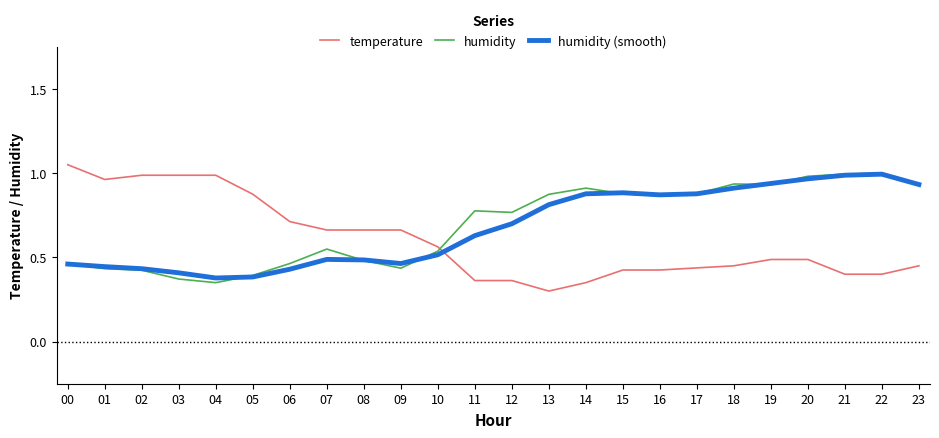

Is the value of temperature at 16 greater than the value of humidity at 04?

Yes